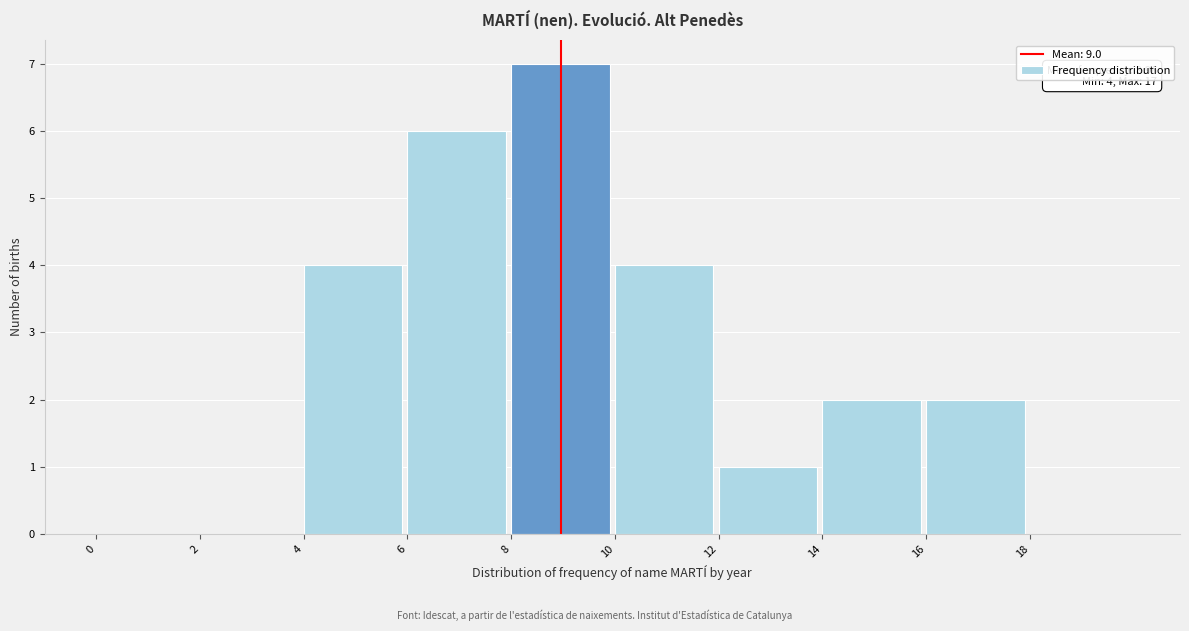

Which range on the x-axis has the tallest bar?

8 to 10